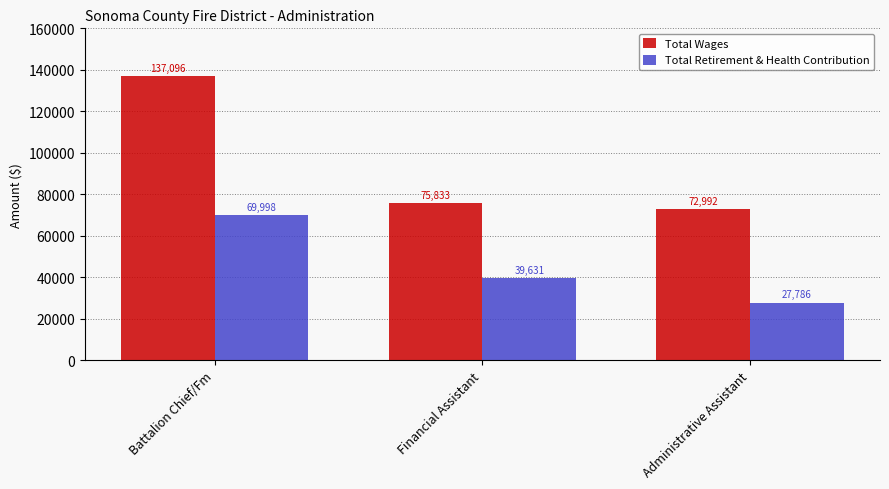

Between Battalion Chief/Fm and Financial Assistant, which series saw the biggest shift?

Total Wages